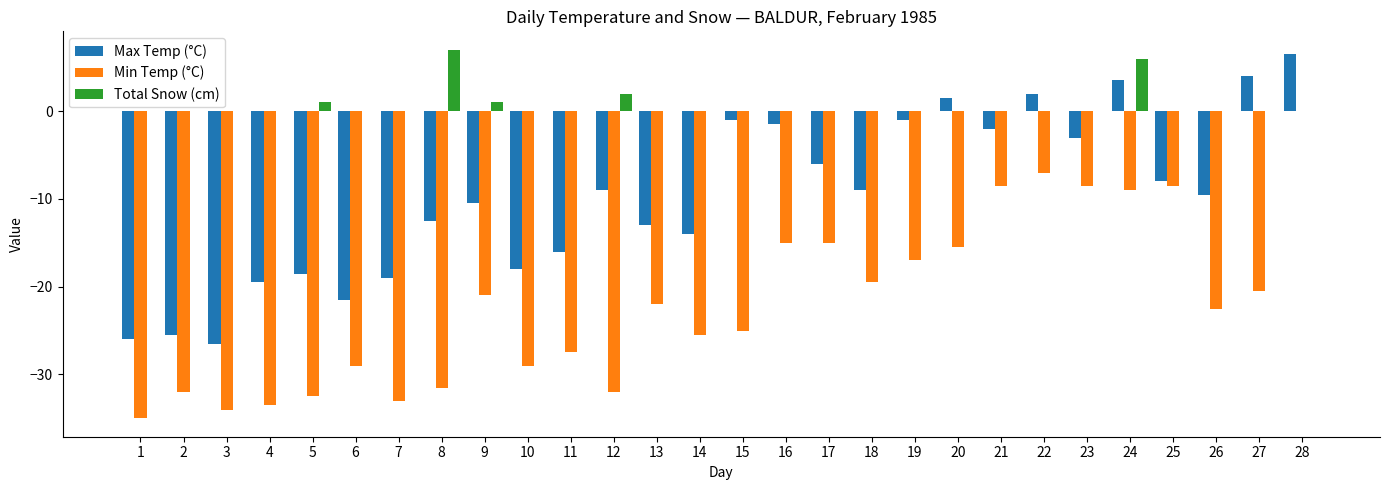

Reading left to right, list all the values displayed in this chart.

Max Temp (°C): -26.0	-25.5	-26.5	-19.5	-18.5	-21.5	-19.0	-12.5	-10.5	-18.0	-16.0	-9.0	-13.0	-14.0	-1.0	-1.5	-6.0	-9.0	-1.0	1.5	-2.0	2.0	-3.0	3.5	-8.0	-9.5	4.0	6.5
Min Temp (°C): -35.0	-32.0	-34.0	-33.5	-32.5	-29.0	-33.0	-31.5	-21.0	-29.0	-27.5	-32.0	-22.0	-25.5	-25.0	-15.0	-15.0	-19.5	-17.0	-15.5	-8.5	-7.0	-8.5	-9.0	-8.5	-22.5	-20.5	0.0
Total Snow (cm): 0.0	0.0	0.0	0.0	1.0	0.0	0.0	7.0	1.0	0.0	0.0	2.0	0.0	0.0	0.0	0.0	0.0	0.0	0.0	0.0	0.0	0.0	0.0	6.0	0.0	0.0	0.0	0.0